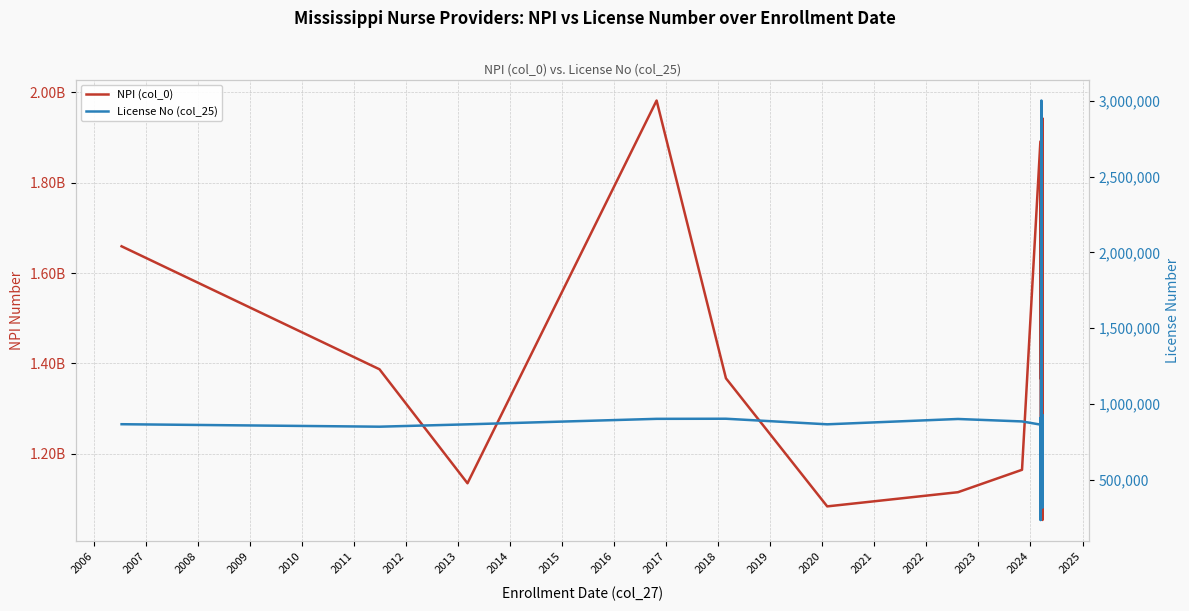

Reading left to right, what are all the values shown in this chart?

NPI (col_0): 1659306850	1386930477	1134460736	1982155057	1366943425	1083246474	1114655883	1164295929	1891553210	1720846249	1780442871	1447019427	1811756844	1366201311	1659130599	1316706328	1073372850	1841059359	1154181295	1740040559	1417717604	1215787197	1639929417	1255181095	1518717446	1548010192	1942050299	1053161430	1265283501	1750131058
License No (col_25): 866373	850033	865568	901817	902536	865754	900891	884706	863896	906571	325987	904237	234680	899496	905856	906365	911305	3001692	906437	906244	904716	906586	883789	906594	906553	315928	906462	907371	881147	925311